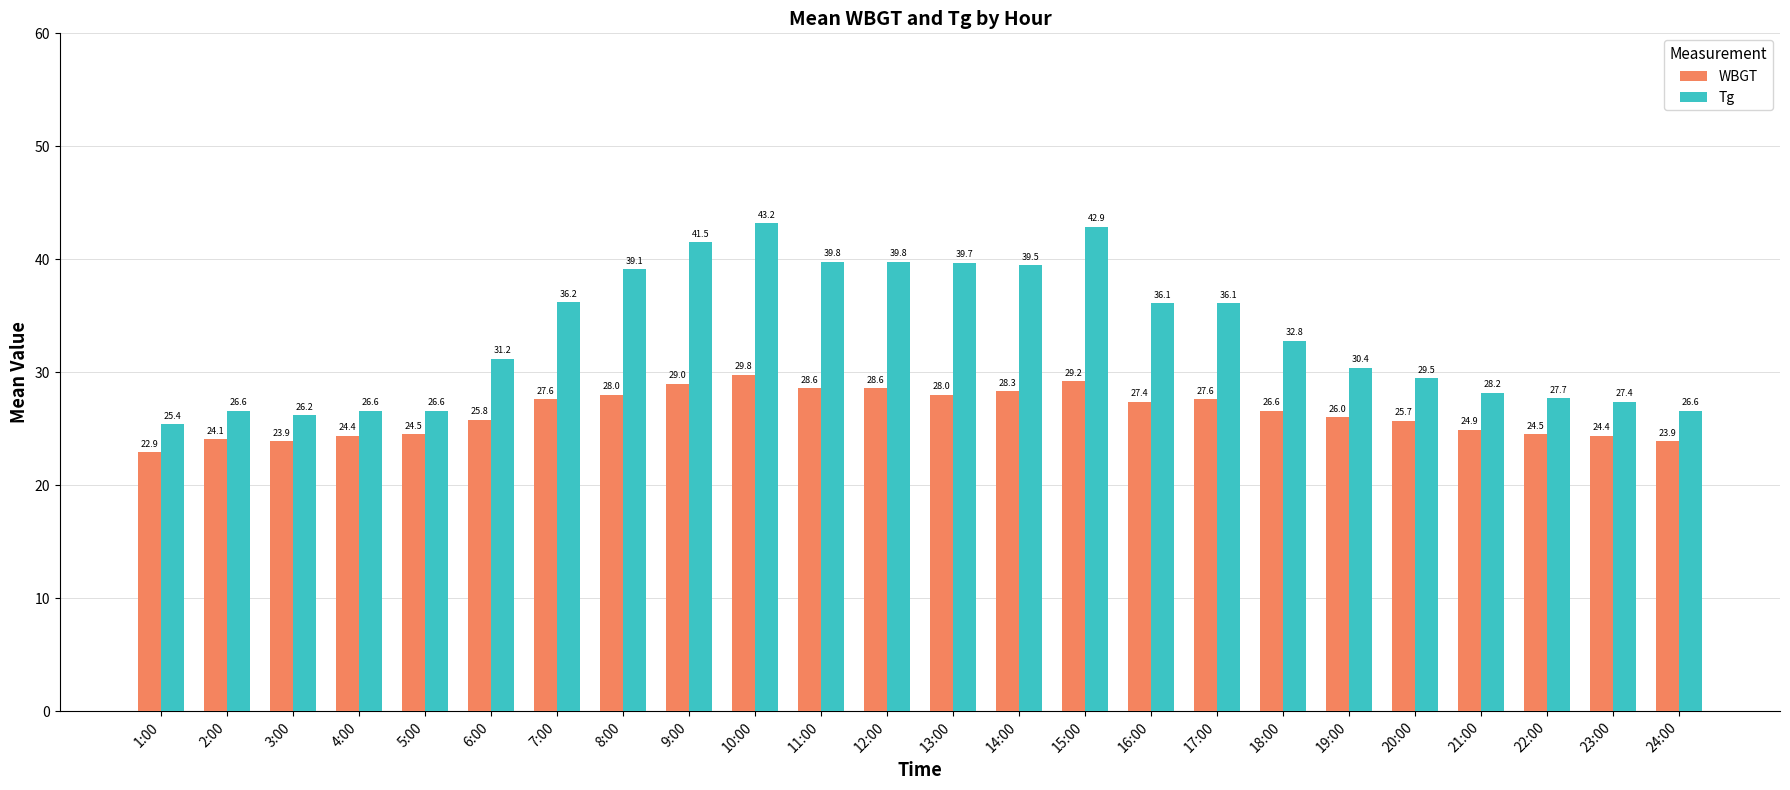

What is the label of the 13th bar from the right?

12:00